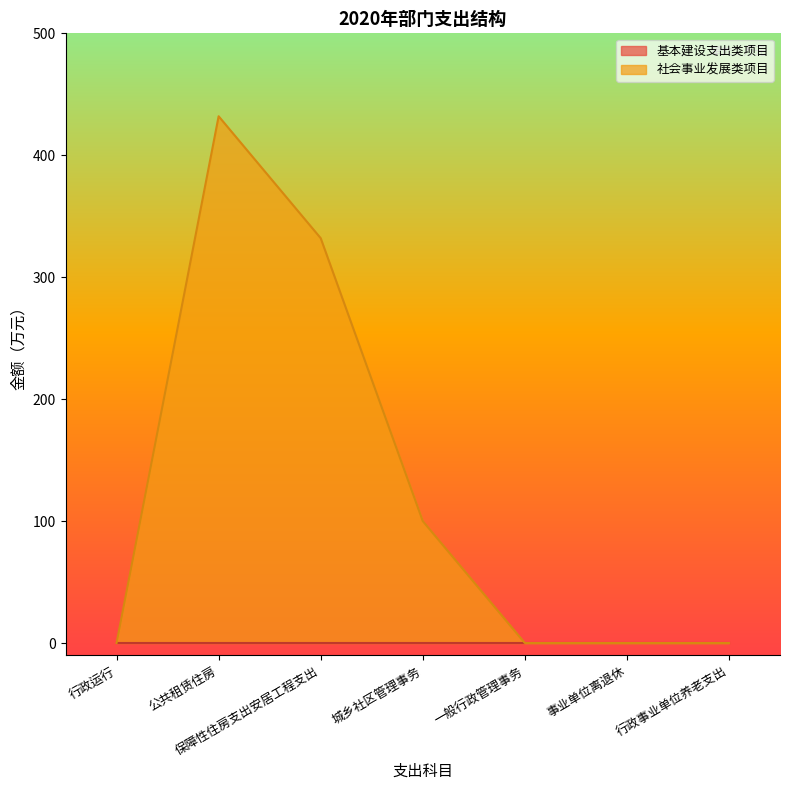

Does the chart display data point markers on the line(s)?

No